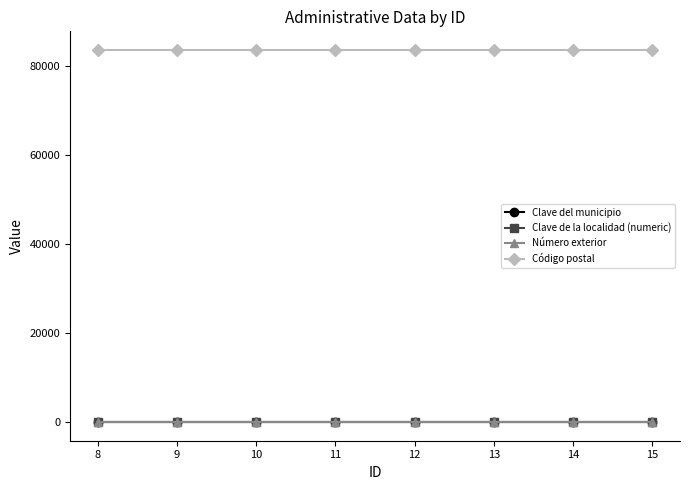

The value of Código postal at 10 is 83600. True or false?

True